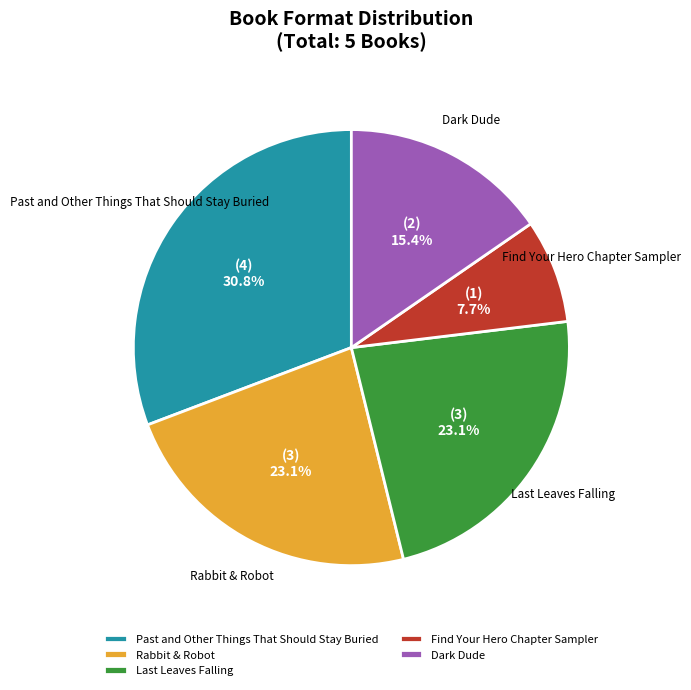

Is there any slice that represents more than half of the pie?

No